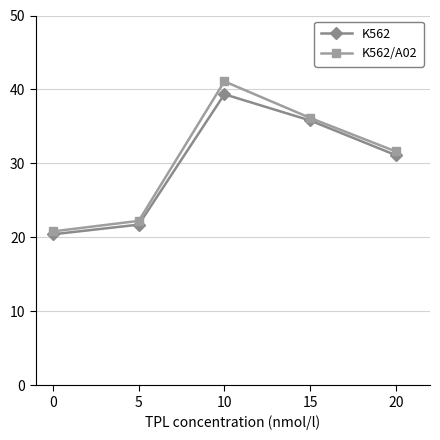

Reading left to right, extract all data points from this chart.

K562: 20.4	21.7	39.4	35.8	31.1
K562/A02: 20.8	22.2	41.1	36.2	31.6